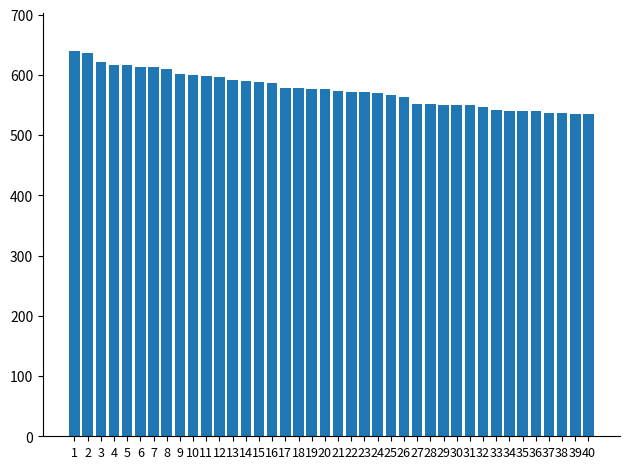

Is it true that the value at 34 is 540?

True